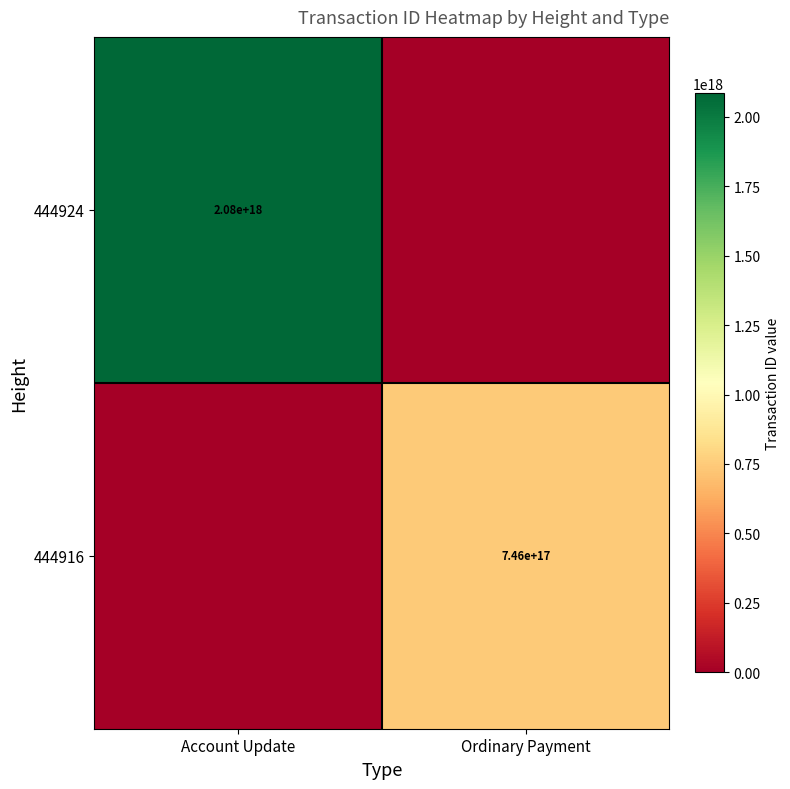

The 444916 series shows 431525923813318272 at Ordinary Payment. True or false?

False